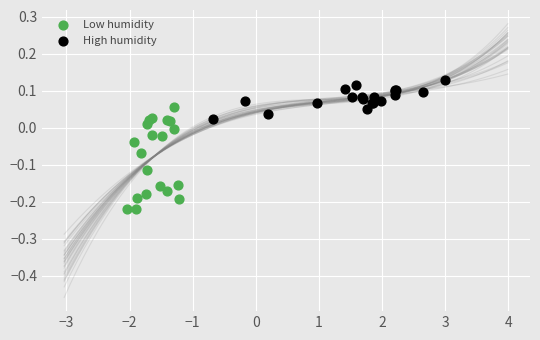

Which series has the largest Y range (max minus min)?

Low humidity